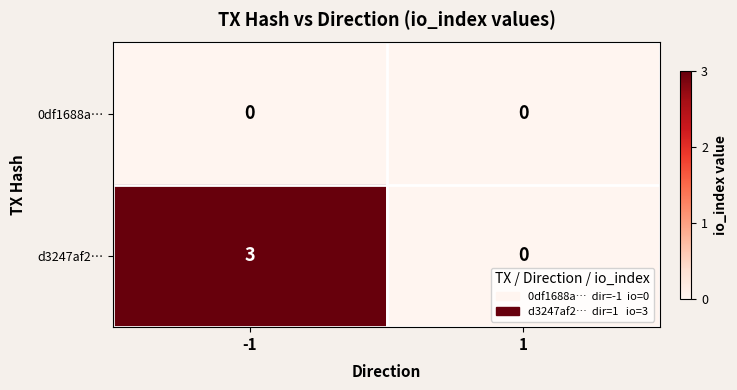

What is the approximate value of d3247af2… at -1?

3